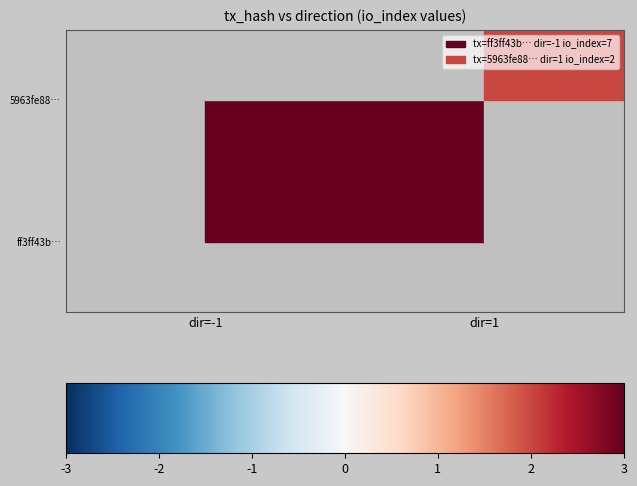

Is the value of ff3ff43b… at dir=-1 greater than the value of 5963fe88… at dir=1?

Yes